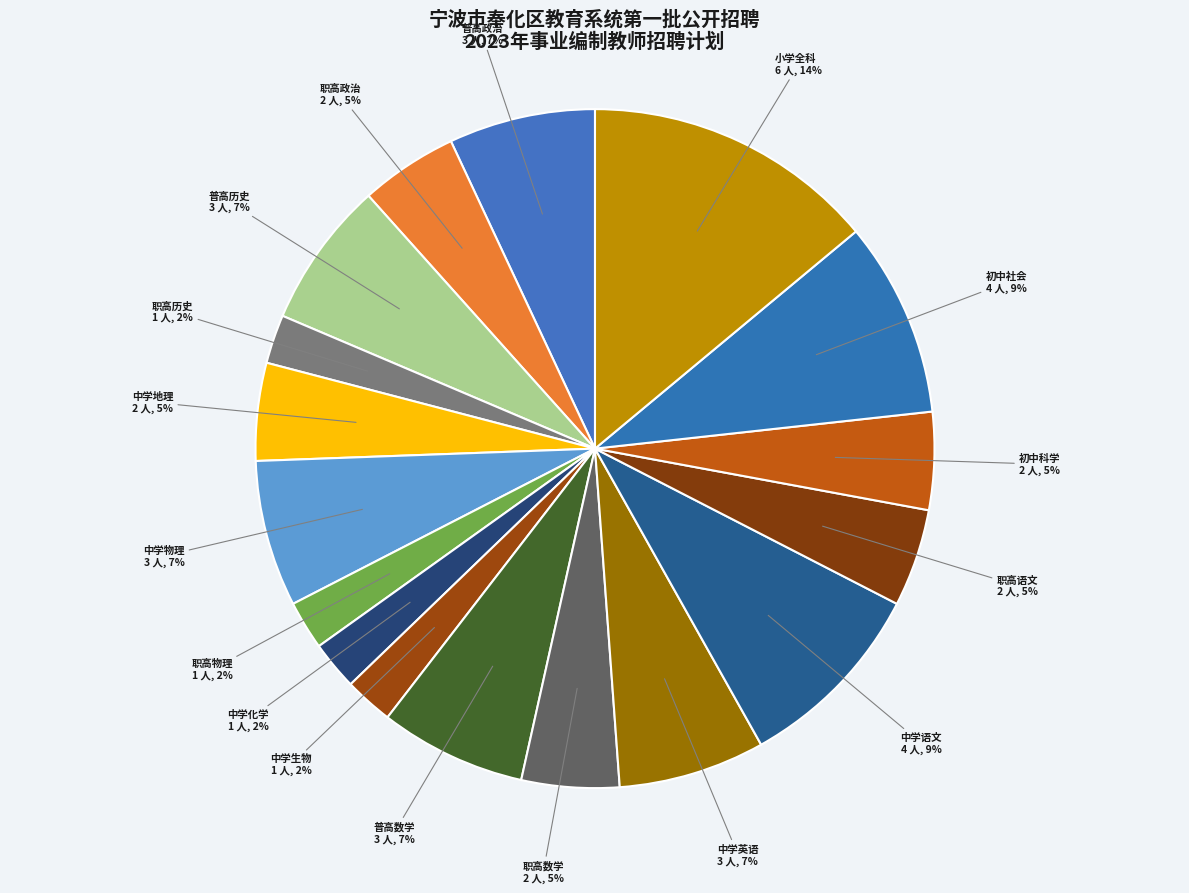

Which slice is the largest?

小学全科